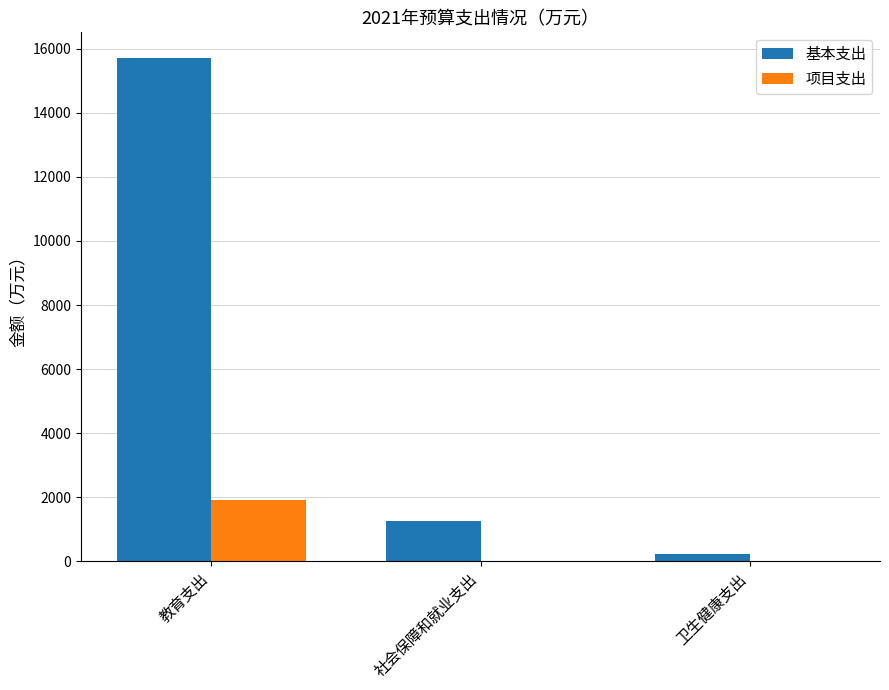

Between 教育支出 and 卫生健康支出, which series saw the biggest shift?

基本支出